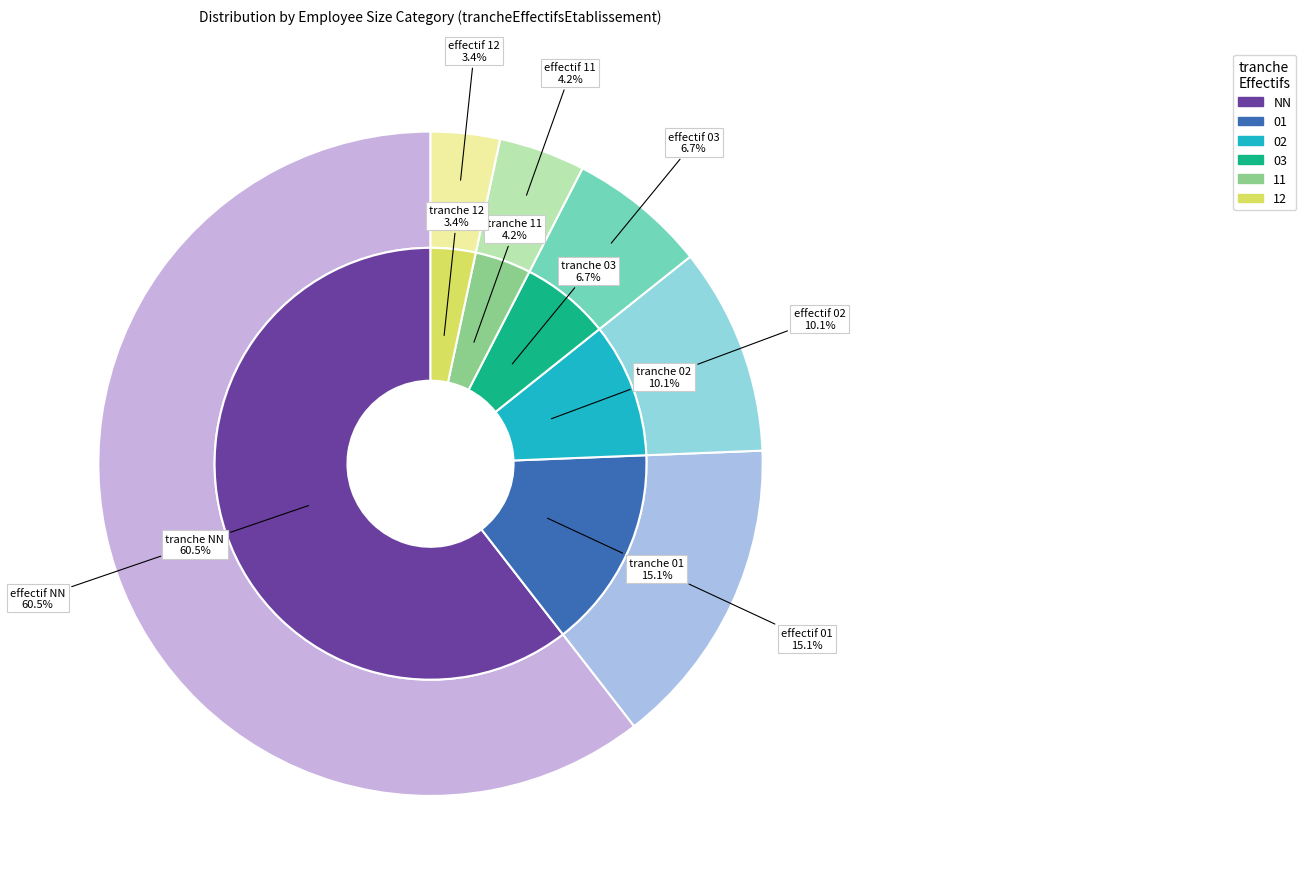

Does 03 represent more than half of the total?

No